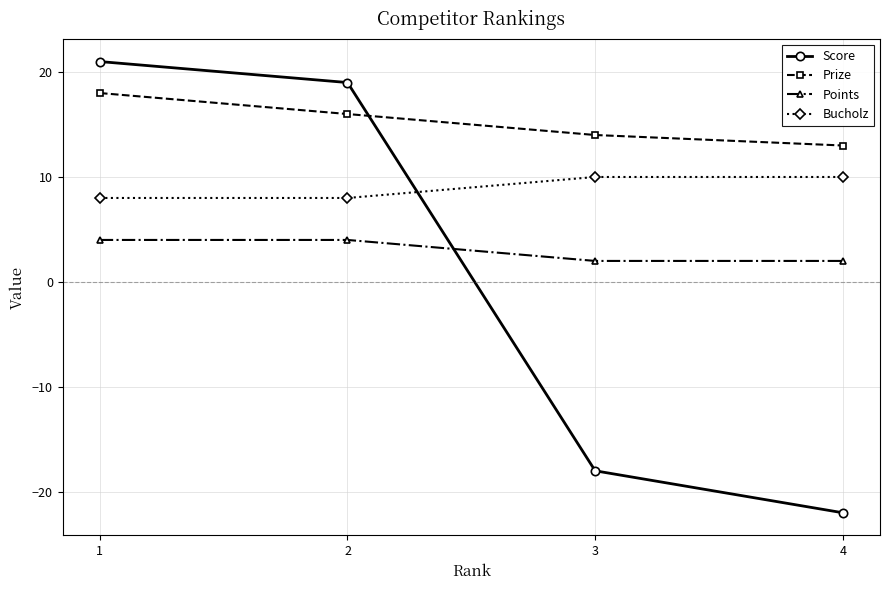

Reading left to right, list all the values displayed in this chart.

Score: 1=21	2=19	3=-18	4=-22
Prize: 1=18	2=16	3=14	4=13
Points: 1=4	2=4	3=2	4=2
Bucholz: 1=8	2=8	3=10	4=10